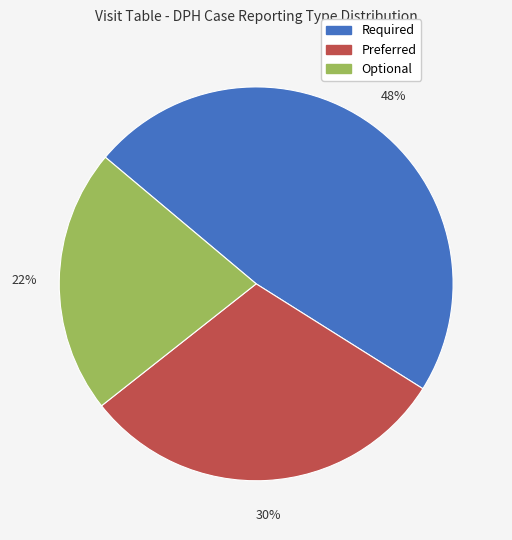

True or false: Required accounts for 42% of the total.

False